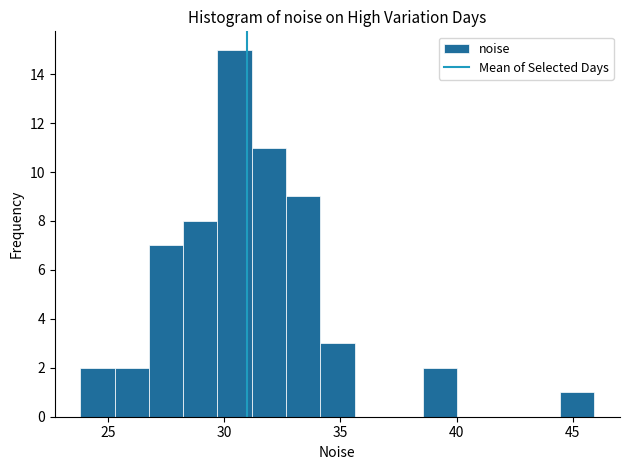

Read against the x-axis, roughly where is the centre of the tallest bar?

30.5